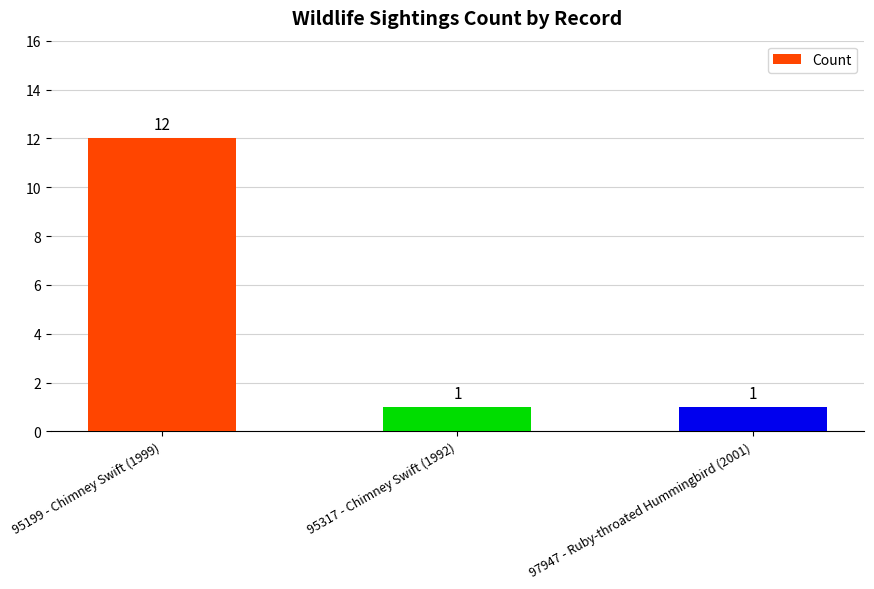

What is the change in value from 95199 - Chimney Swift (1999) to 95317 - Chimney Swift (1992)?

-11